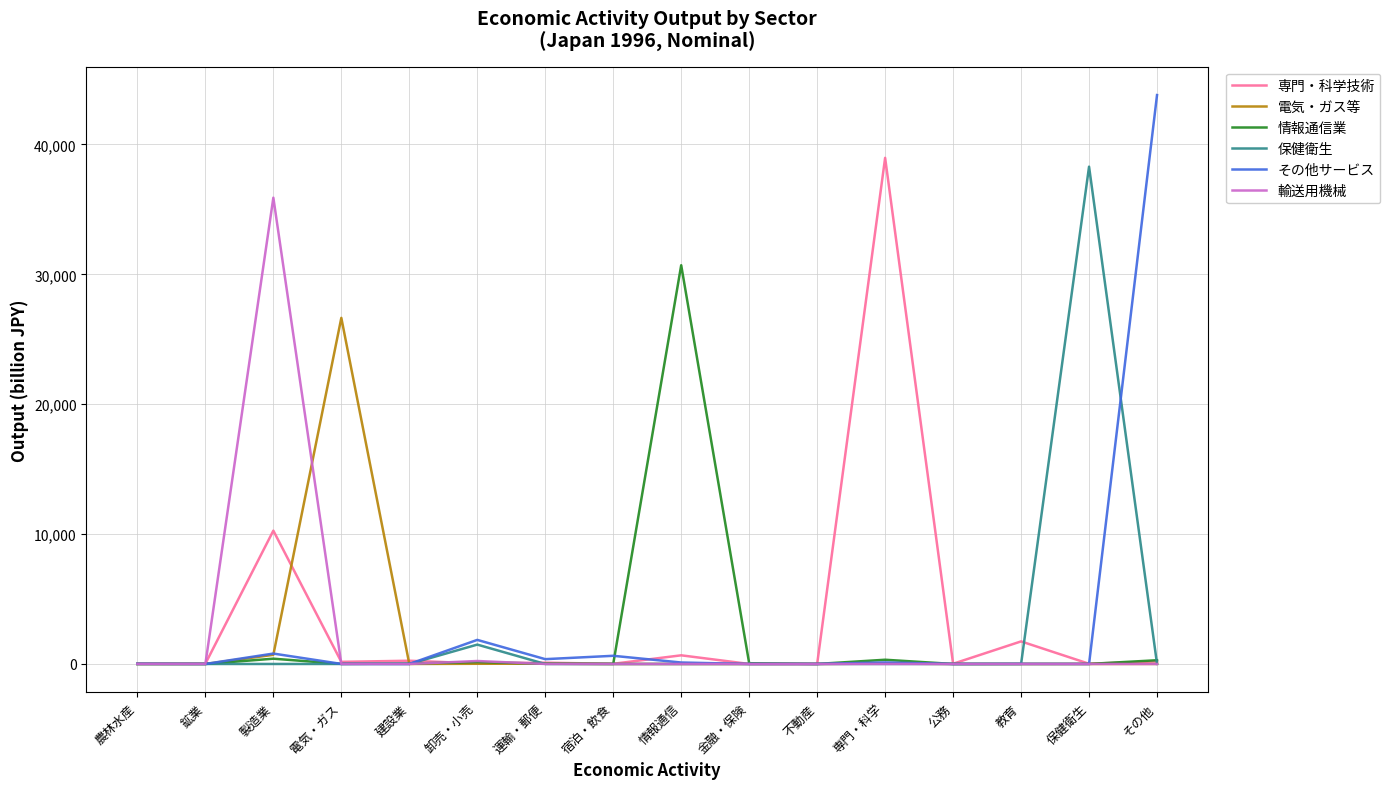

Which series has the largest range (max minus min)?

その他サービス